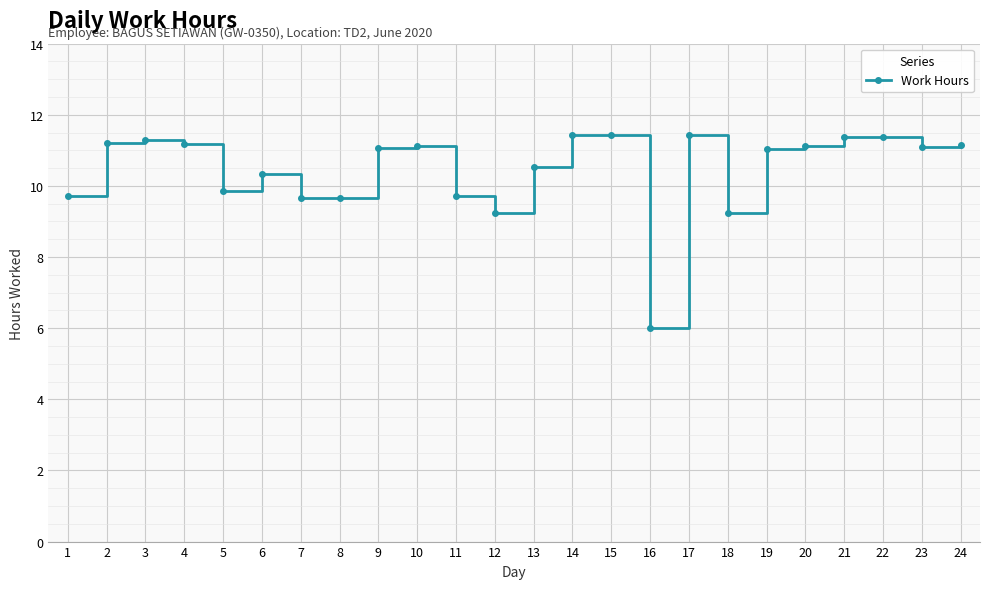

What is the smallest value displayed?

6.0